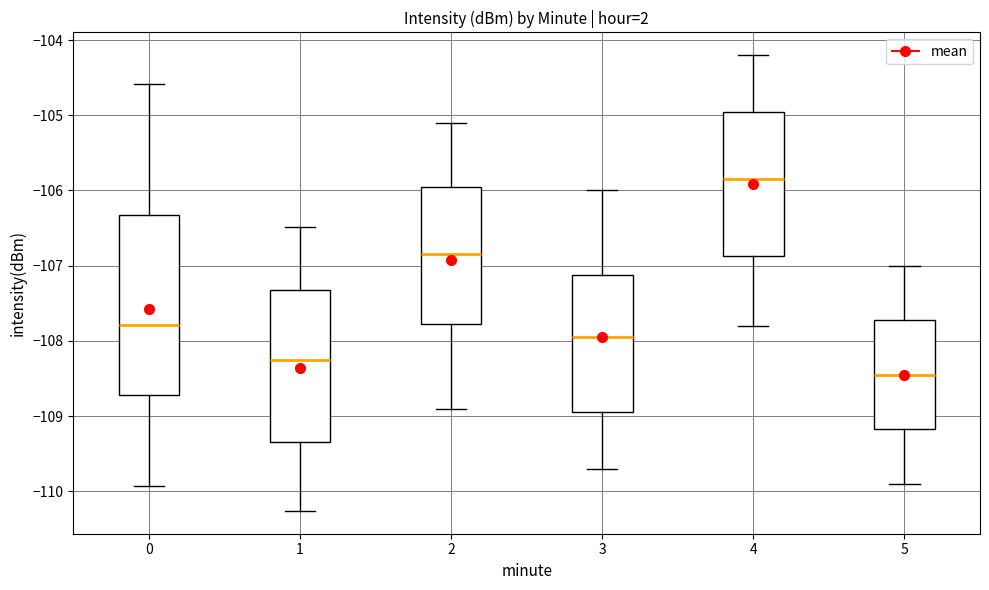

Reading left to right, transcribe this box plot: for each box, give where its median line is, the range the box spans, and where its two whiskers end, as read against the y-axis. The values are not printed on the chart, so give them approximately, as read against the axis.

0: median -107.8, box -108.7 to -106.3, whiskers -109.9 to -104.6
1: median -108.2, box -109.3 to -107.3, whiskers -110.3 to -106.5
2: median -106.8, box -107.8 to -105.9, whiskers -108.9 to -105.1
3: median -107.9, box -108.9 to -107.1, whiskers -109.7 to -106.0
4: median -105.8, box -106.9 to -104.9, whiskers -107.8 to -104.2
5: median -108.4, box -109.2 to -107.7, whiskers -109.9 to -107.0